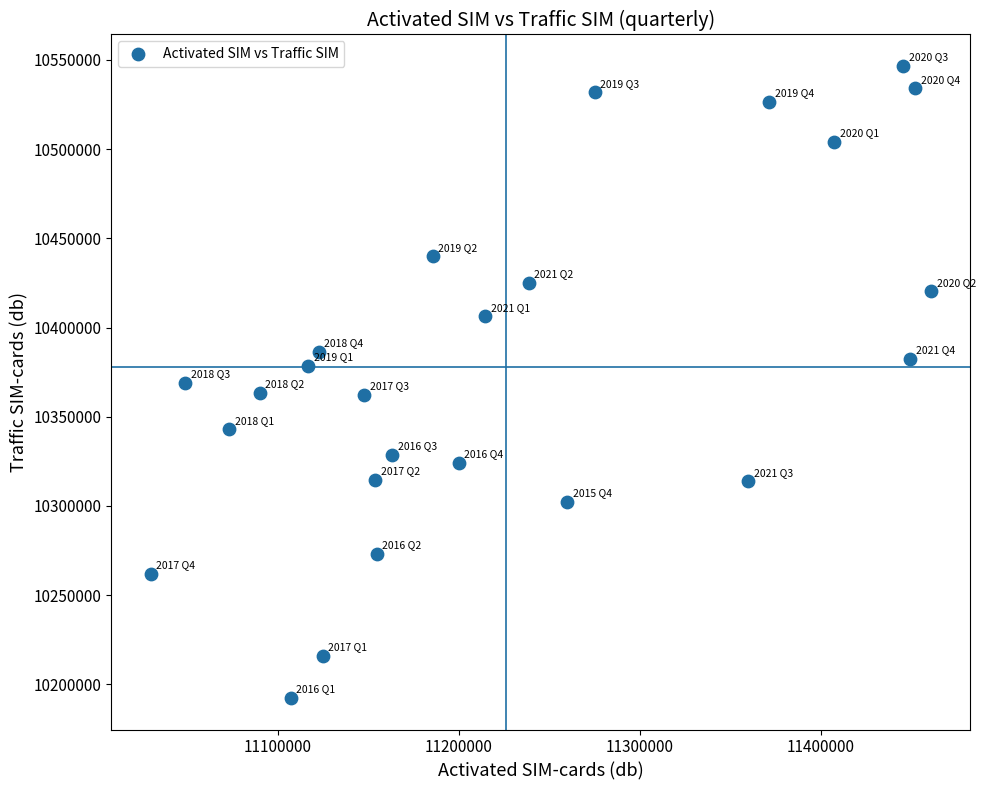

What is the range of X values (max minus min)?

431338